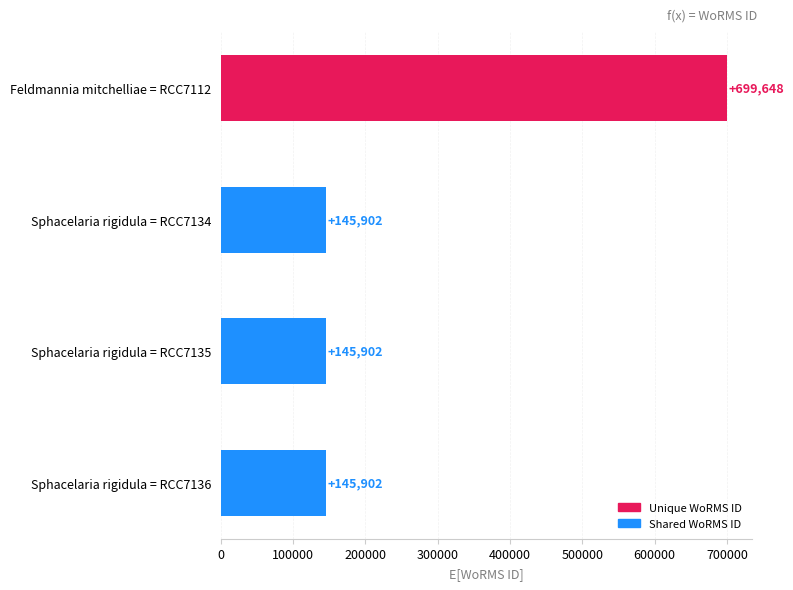

What is the minimum value shown in the chart?

145902